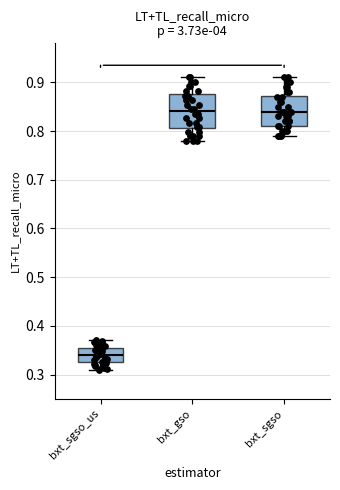

Reading left to right, read every box against the y-axis: the position of its median line, the range the box covers, and the ends of its whiskers. The values are not printed on the chart, so give them approximately, as read against the axis.

bxt_sgso_us: median 0.34, box 0.33 to 0.36, whiskers 0.31 to 0.37
bxt_gso: median 0.84, box 0.81 to 0.88, whiskers 0.78 to 0.91
bxt_sgso: median 0.84, box 0.81 to 0.87, whiskers 0.79 to 0.91